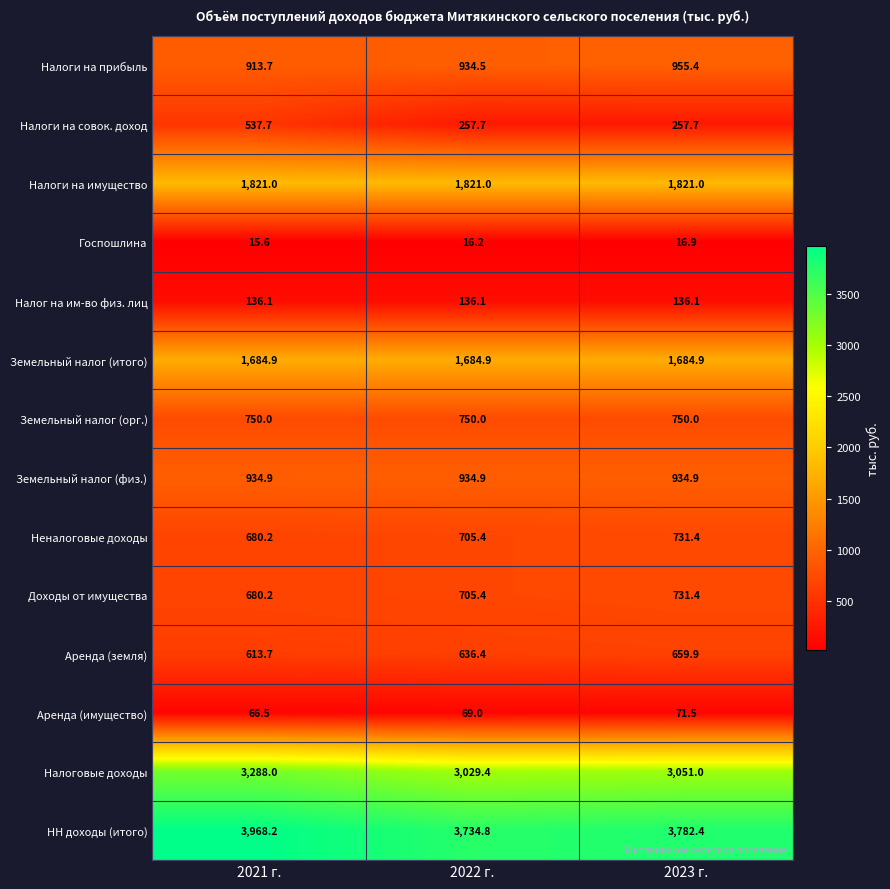

What is the sum of all НН доходы (итого) values?

11485.4